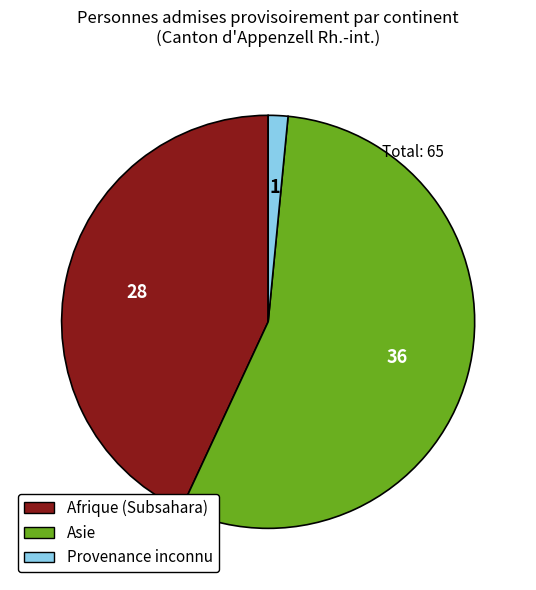

Rank the categories by value from lowest to highest.

Provenance inconnu, Afrique, Asie